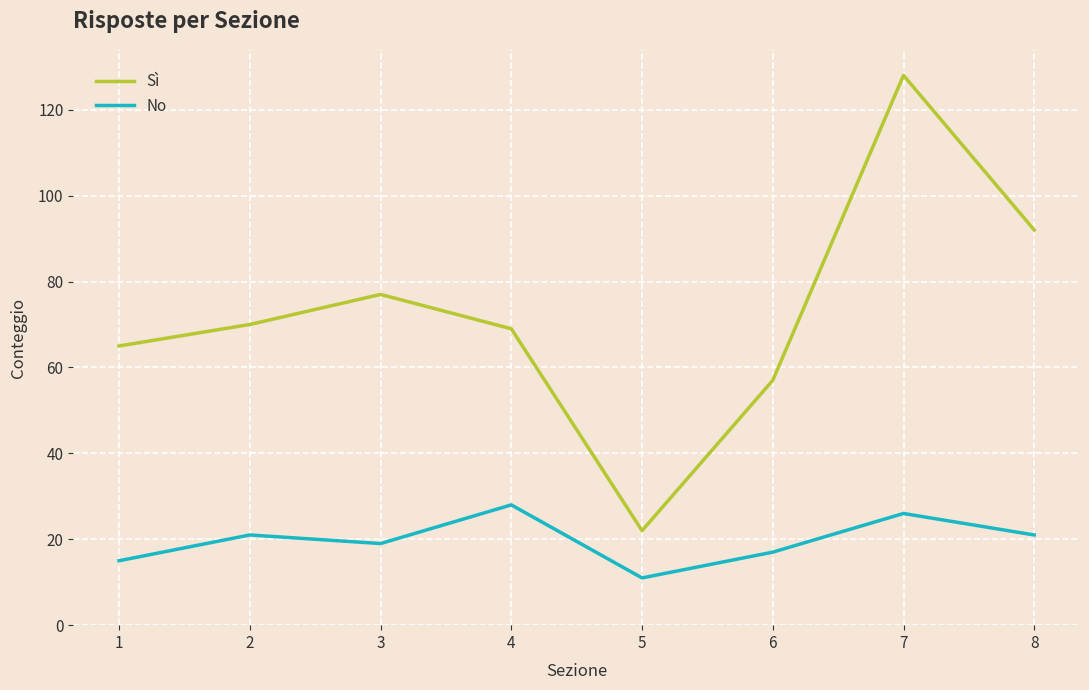

The No series shows 9 at 1. True or false?

False